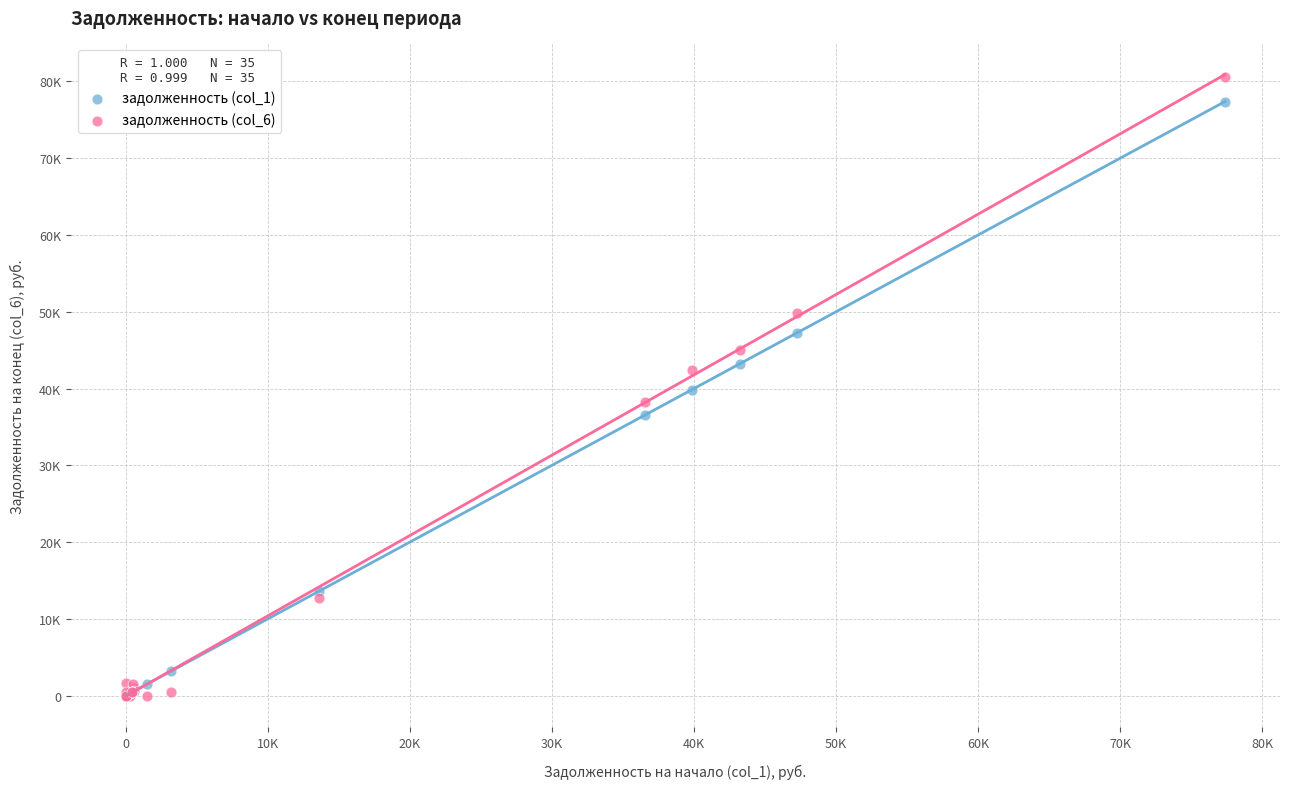

What are all the series names shown in the legend?

задолженность (col_1), задолженность (col_6)